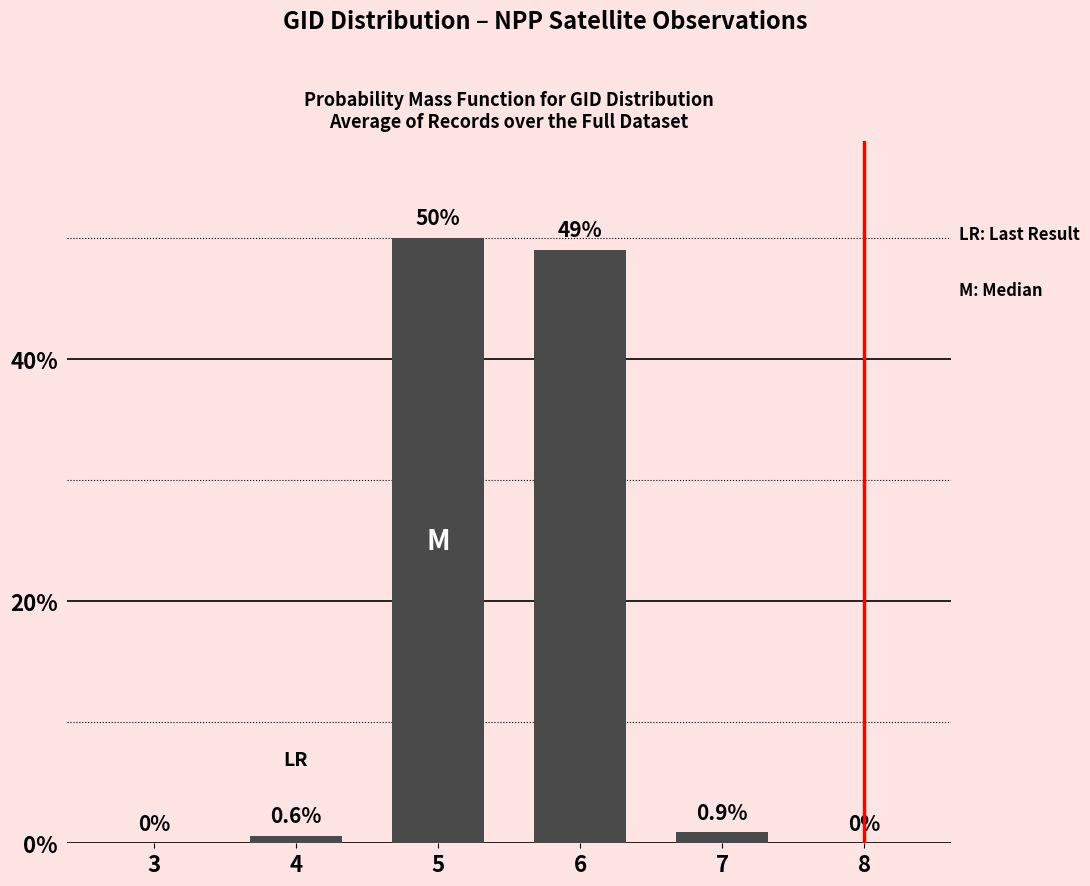

Reading left to right, what are all the values shown in this chart?

3=0.0	4=0.6	5=50.0	6=49.0	7=0.9	8=0.0